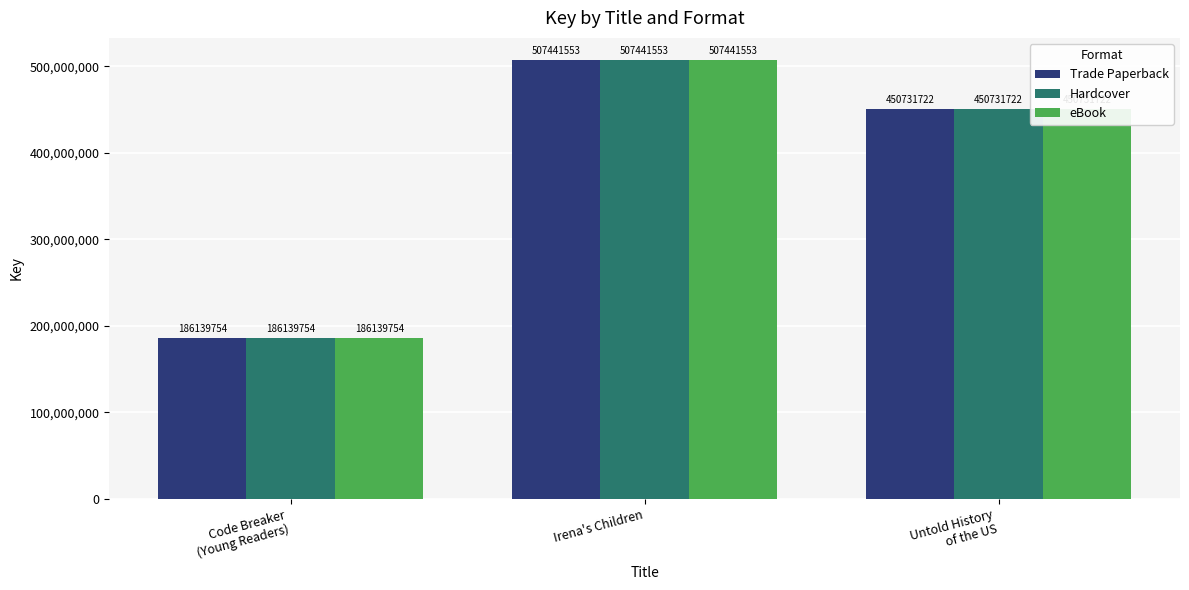

At which label is eBook closest to 346790653?

Untold History
of the US